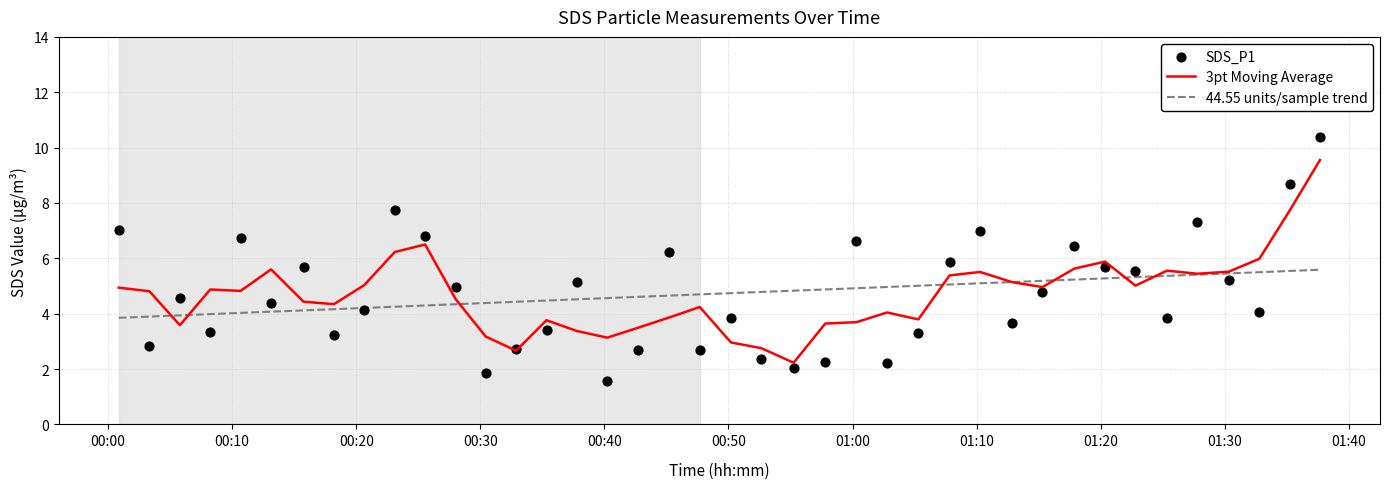

At how many categories does at least one series exceed 8?

2